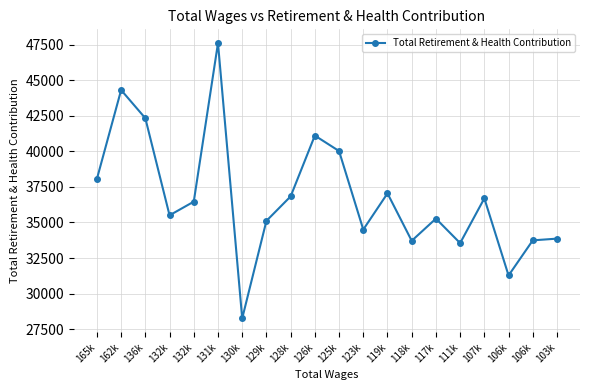

Is this an area chart (filled region under the line)?

No